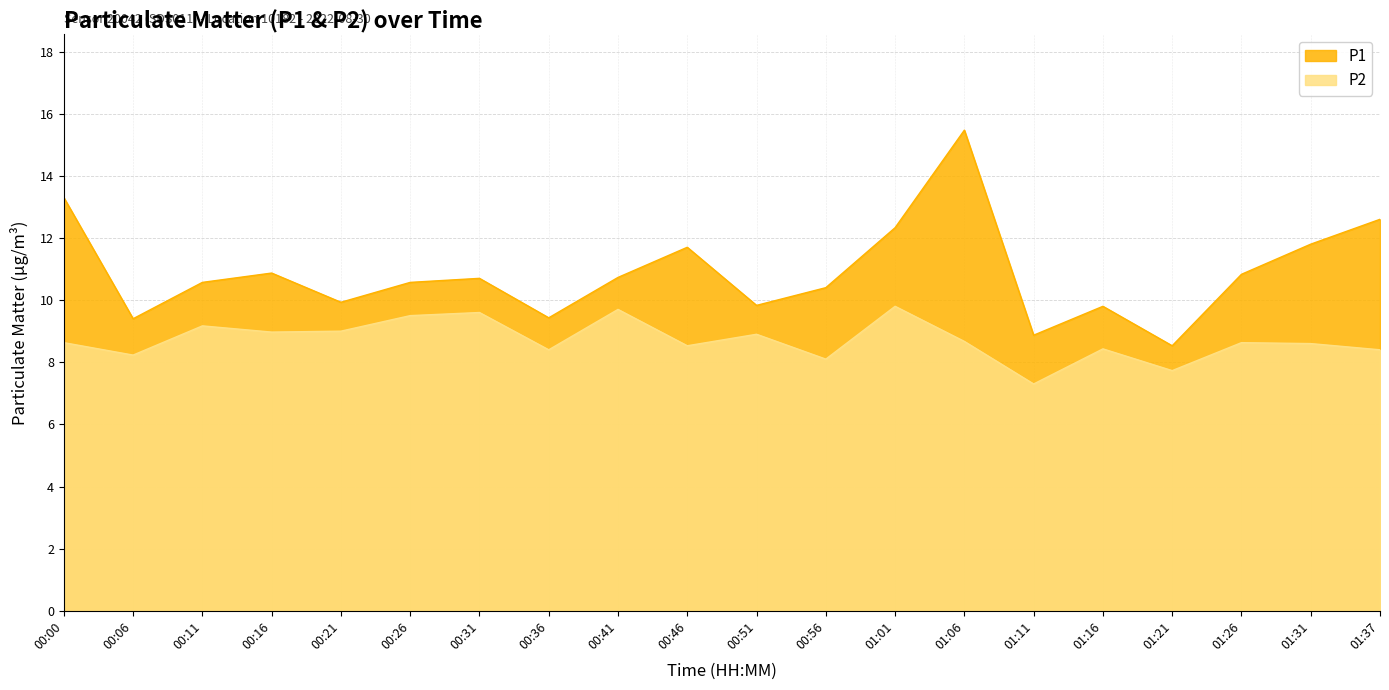

True or false: P2 has more than 1 interior local peaks.

True